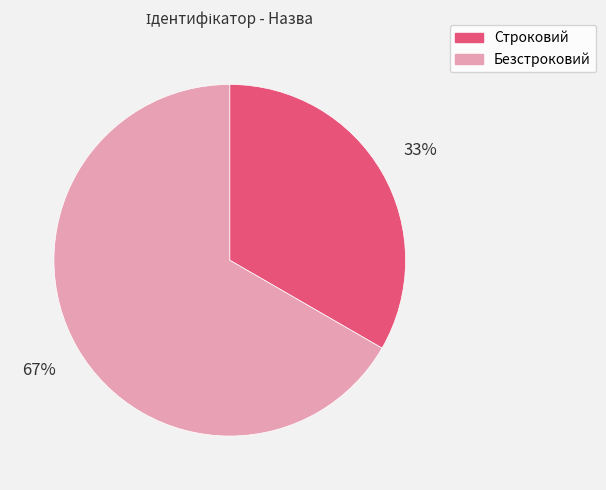

To the nearest percent, what is the average slice percentage?

50%